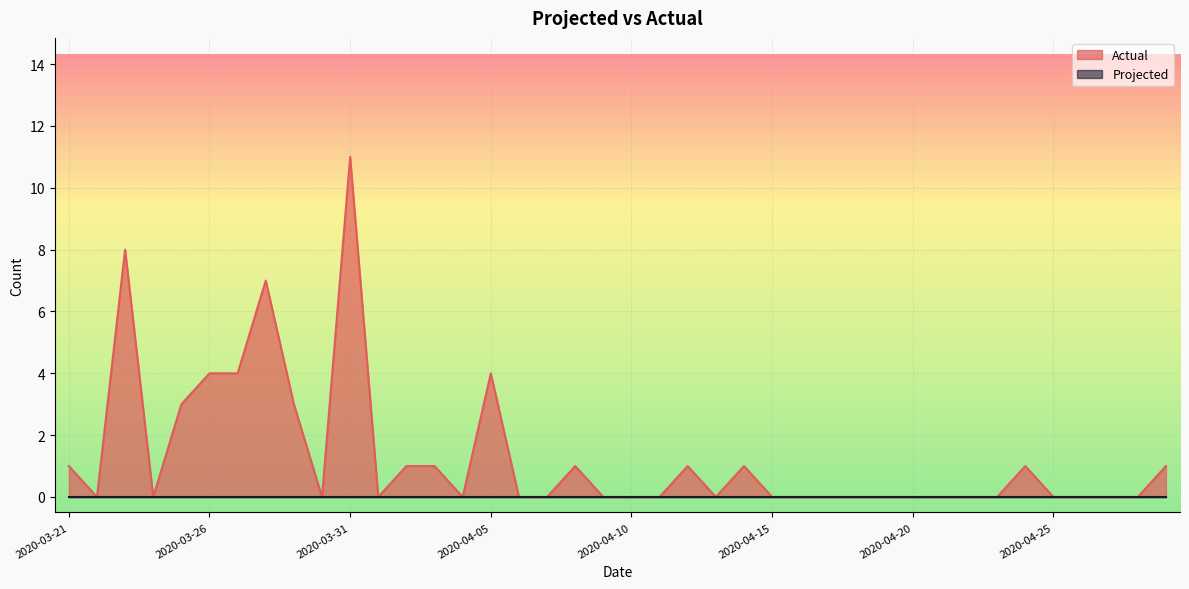

Which label corresponds to the largest value in the chart?

2020-03-31